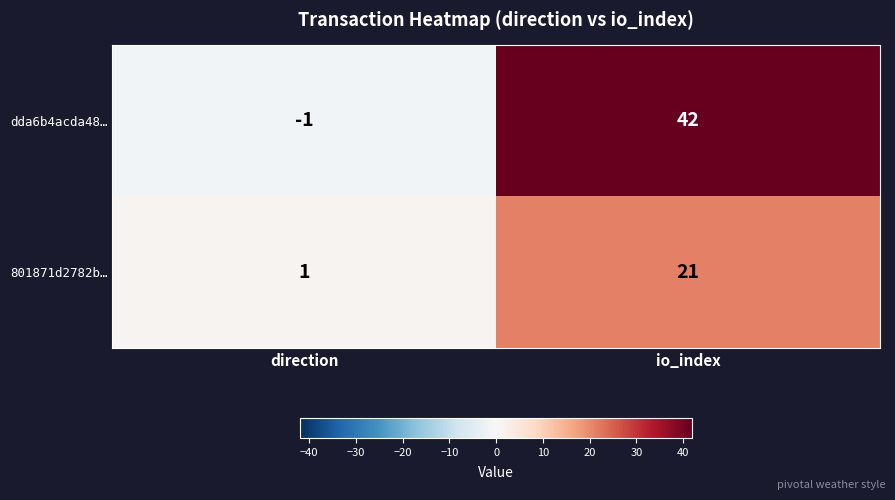

Reading right to left, what are all the values shown in this chart?

dda6b4acda48…: io_index=42	direction=-1
801871d2782b…: io_index=21	direction=1